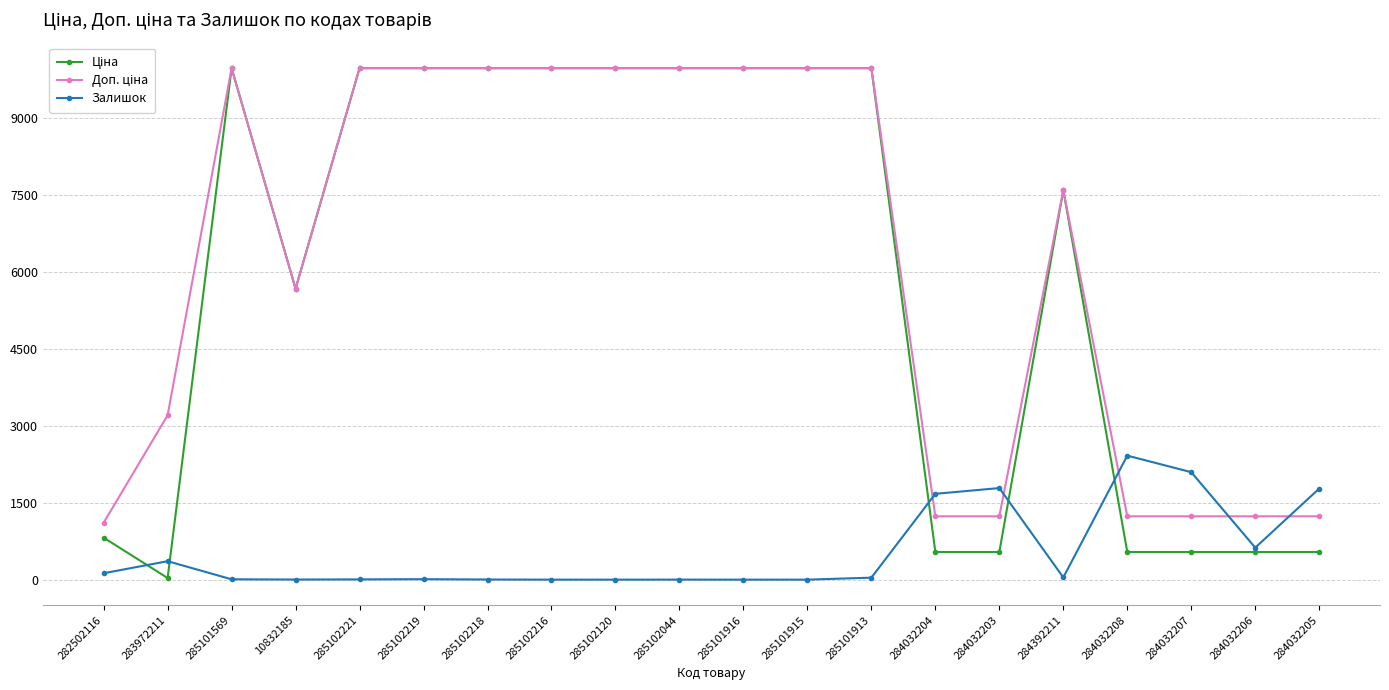

What position from the left is 284032203?

15